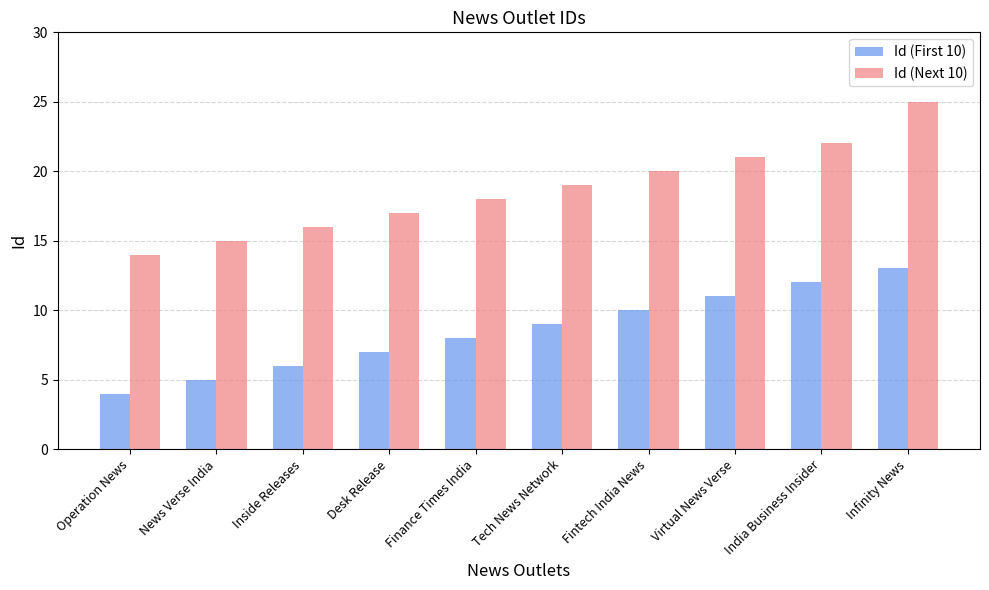

At how many categories does at least one series exceed 6?

10